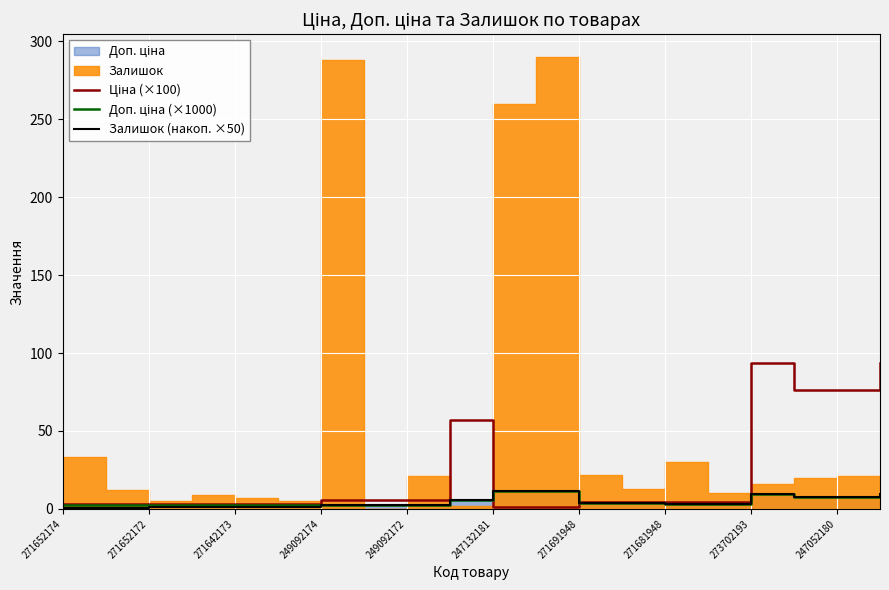

Which series has the largest range (max minus min)?

Ціна (×100)